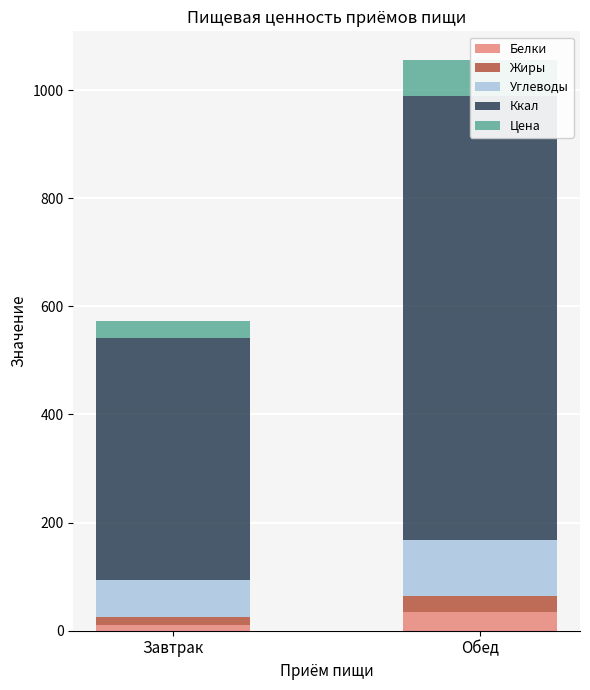

Is the value of Ккал at Обед greater than the value of Белки at Обед?

Yes